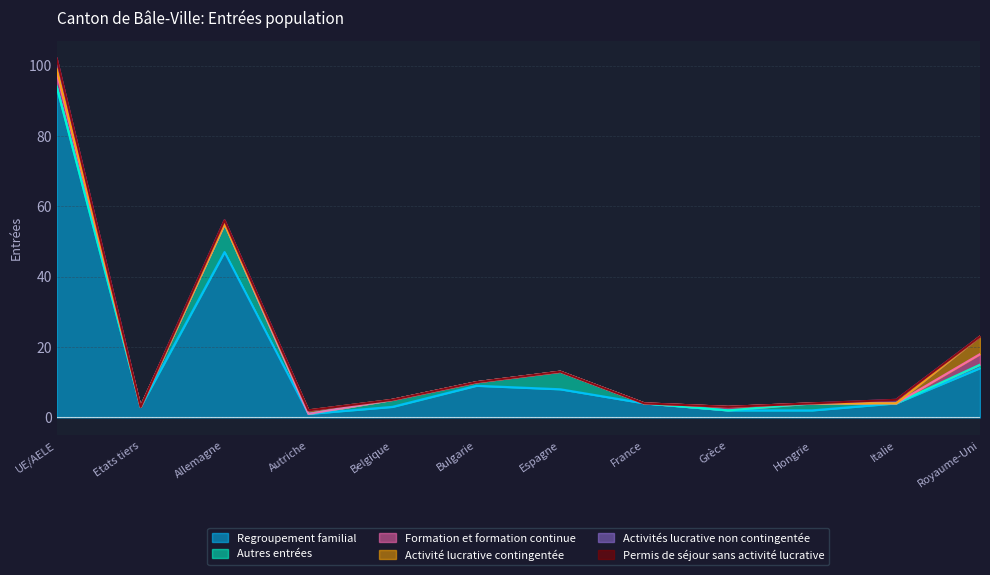

What is the value of the Regroupement familial point at the 7th from the left?

8